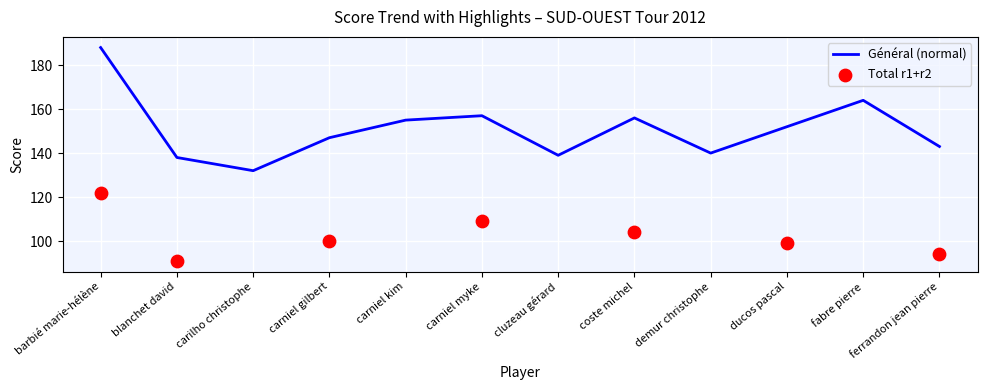

Approximately how many times larger is the value at demur christophe compared to cluzeau gérard?

1.0